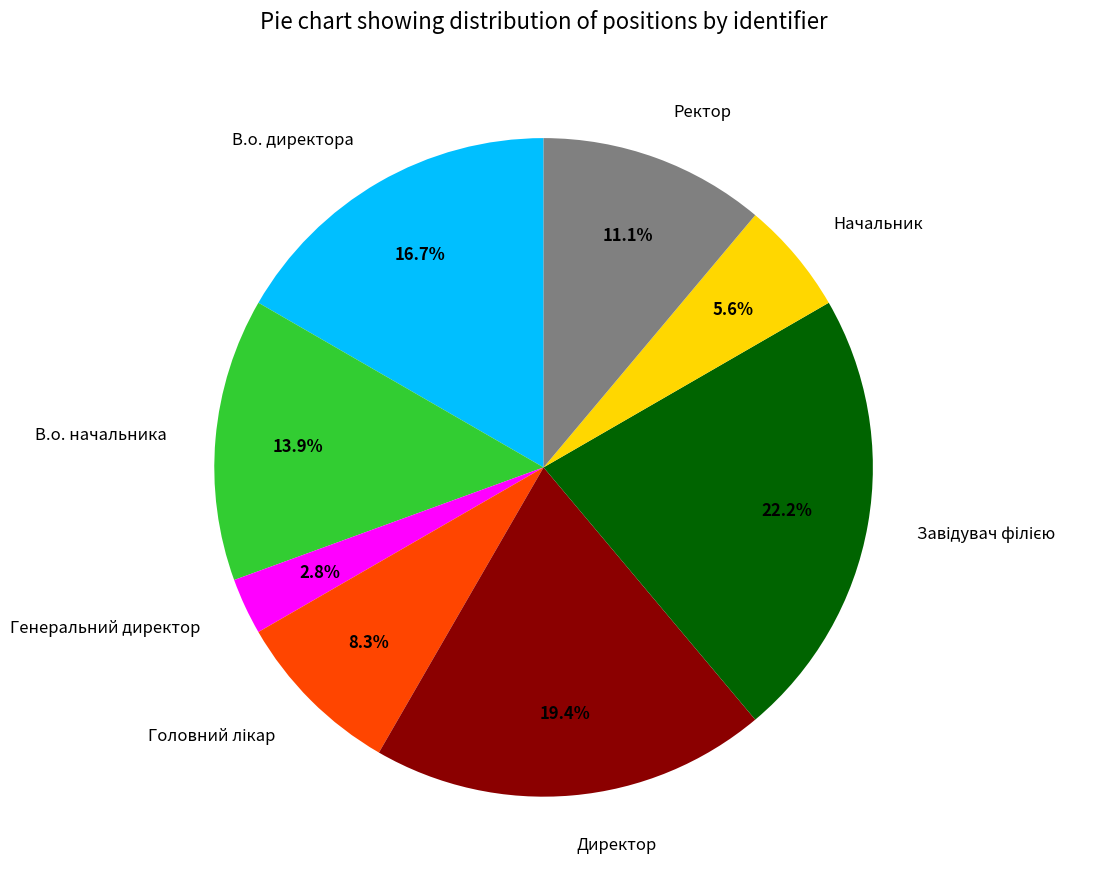

What portion of the pie excludes В.о. начальника?

86.1%